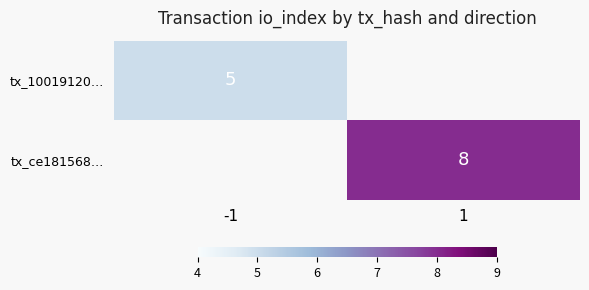

Count the number of categories in the chart.

2